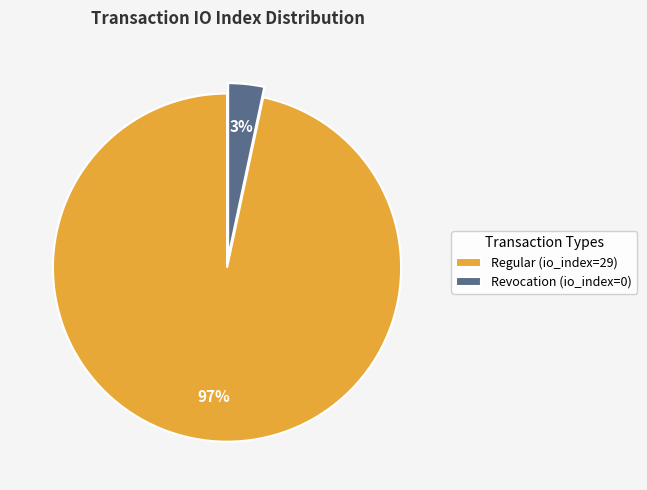

The Revocation (io_index=0) slice represents 18% of the pie. True or false?

False